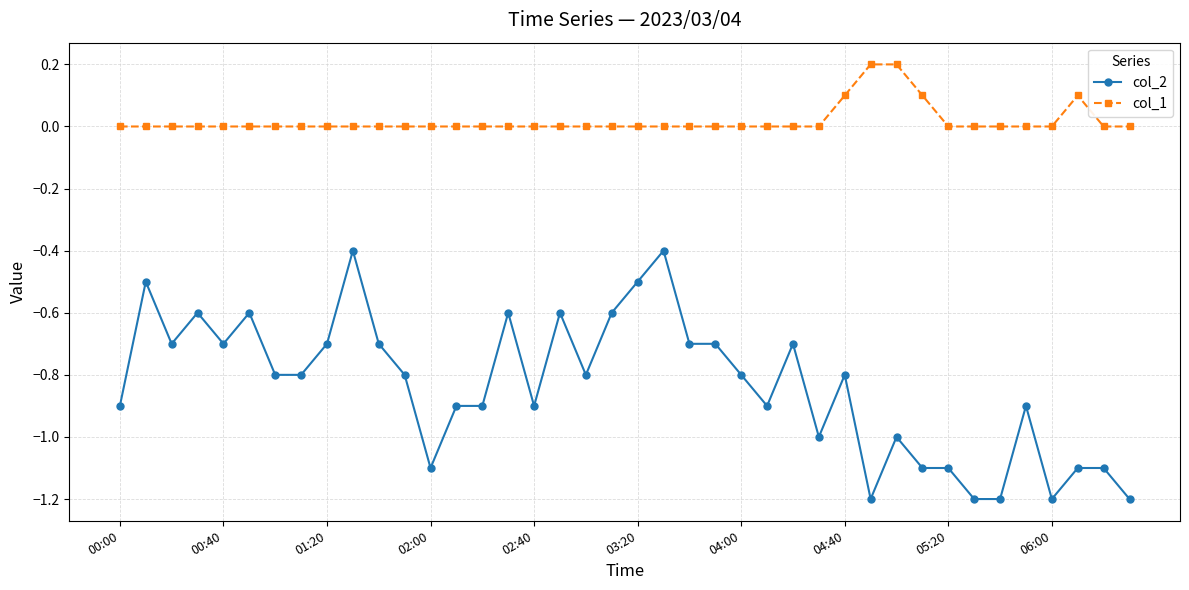

True or false: col_1 and col_2 cross at least once.

False